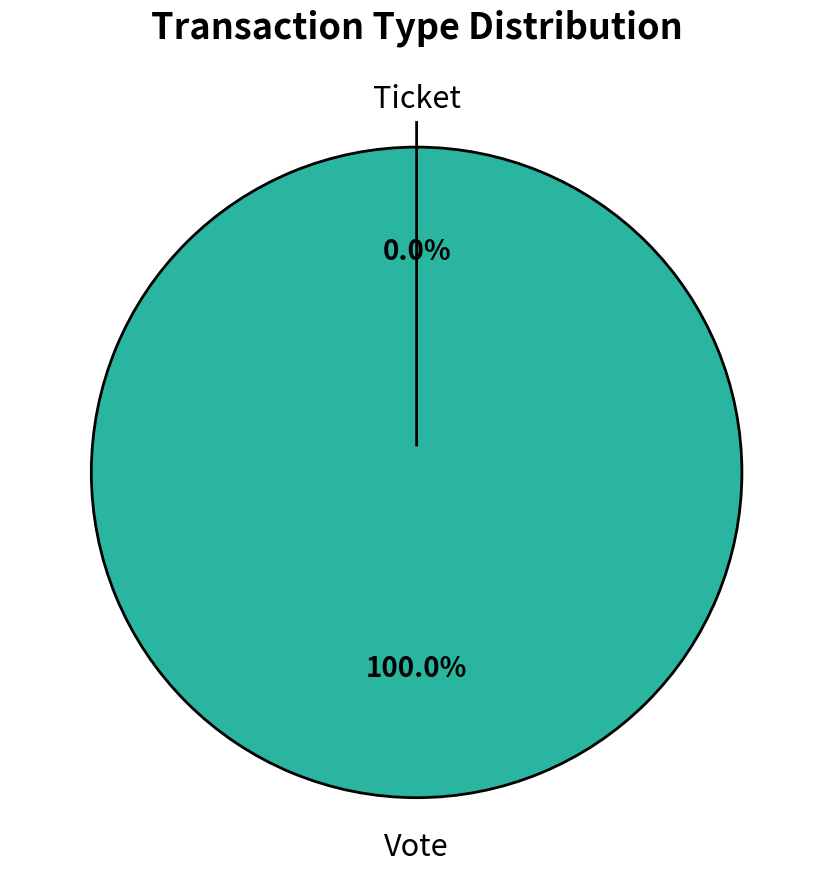

Rank the categories by value from highest to lowest.

Vote, Ticket